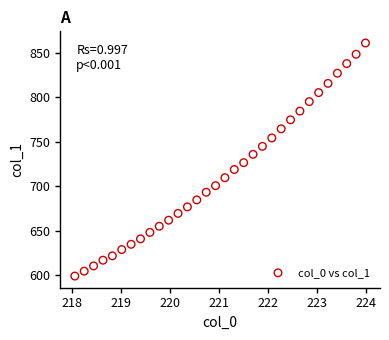

What is the range of Y values (max minus min)?

261.7